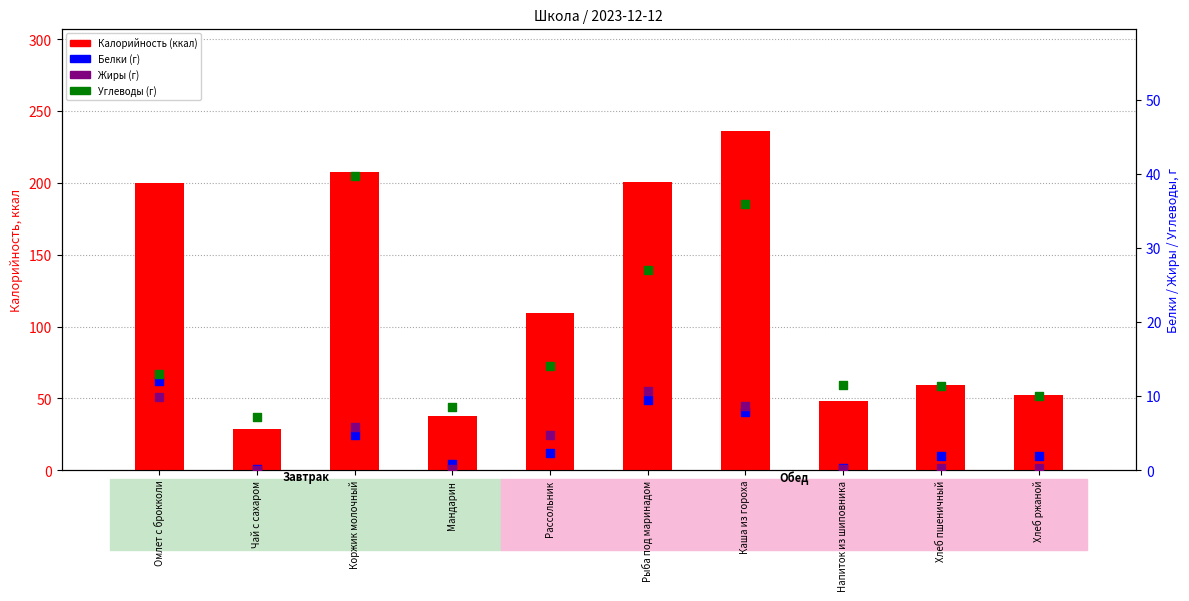

What are all the series names shown in the legend?

Калорийность, Белки, Жиры, Углеводы